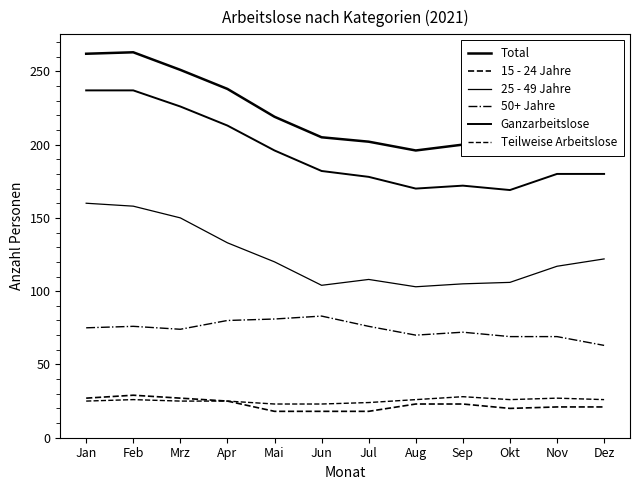

What is the label of the 3rd point from the right?

Okt